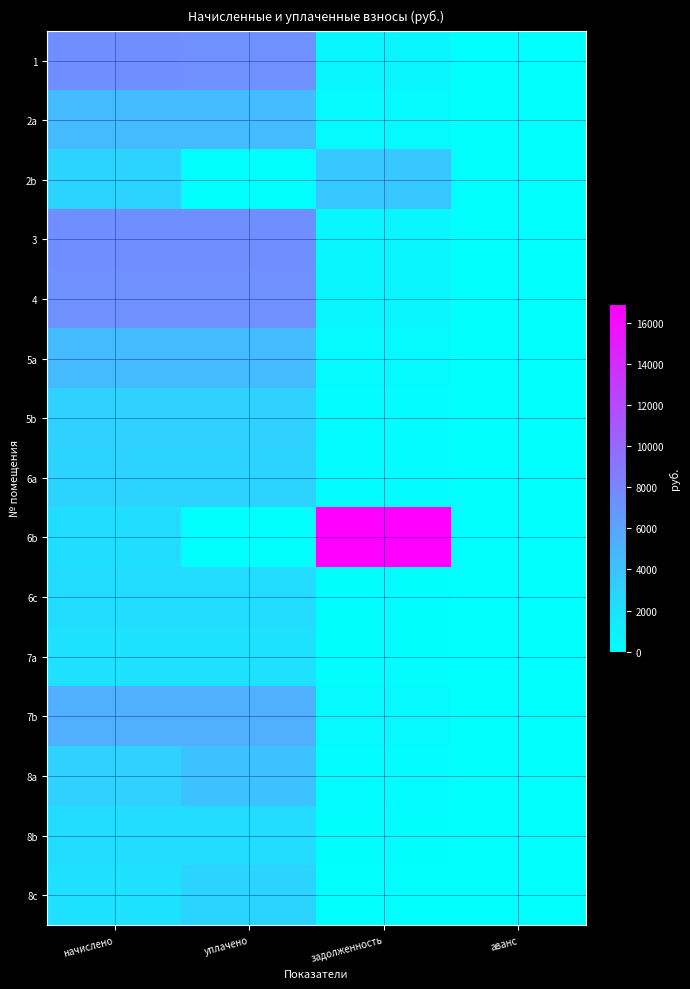

Rank the series at аванс from lowest to highest value.

1, 2a, 2b, 3, 4, 5a, 5b, 6a, 6b, 6c, 7a, 7b, 8a, 8b, 8c